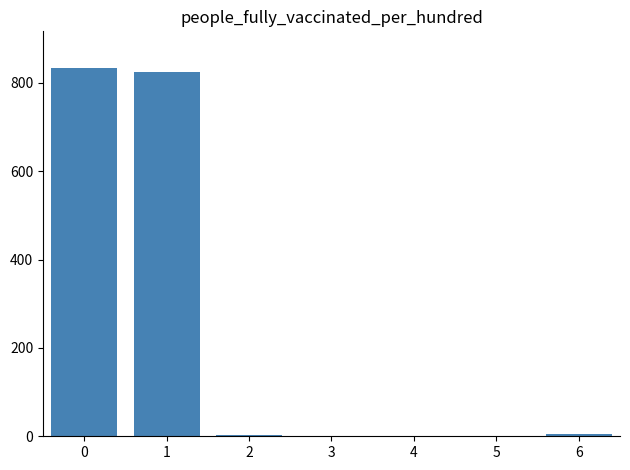

What is the sum of all values?

1666